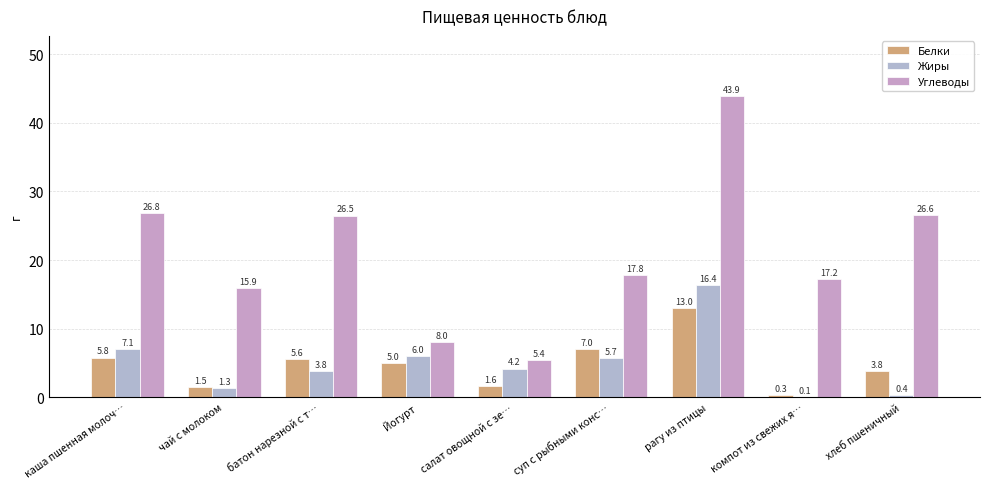

At which label is Белки closest to 6?

каша пшенная молоч…